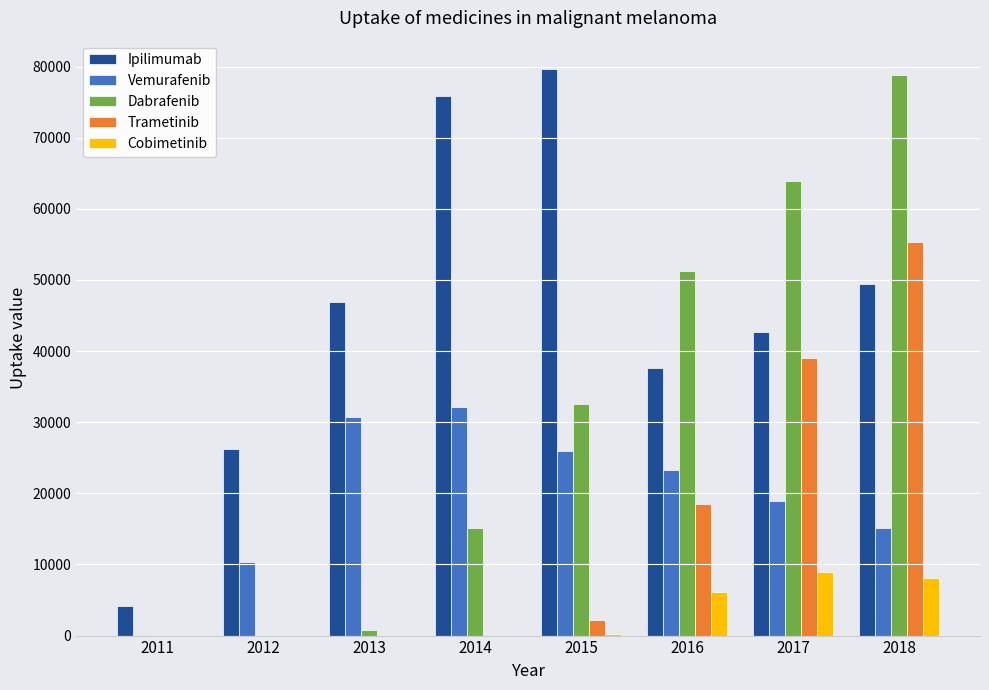

At which label is Trametinib closest to 27633?

2016